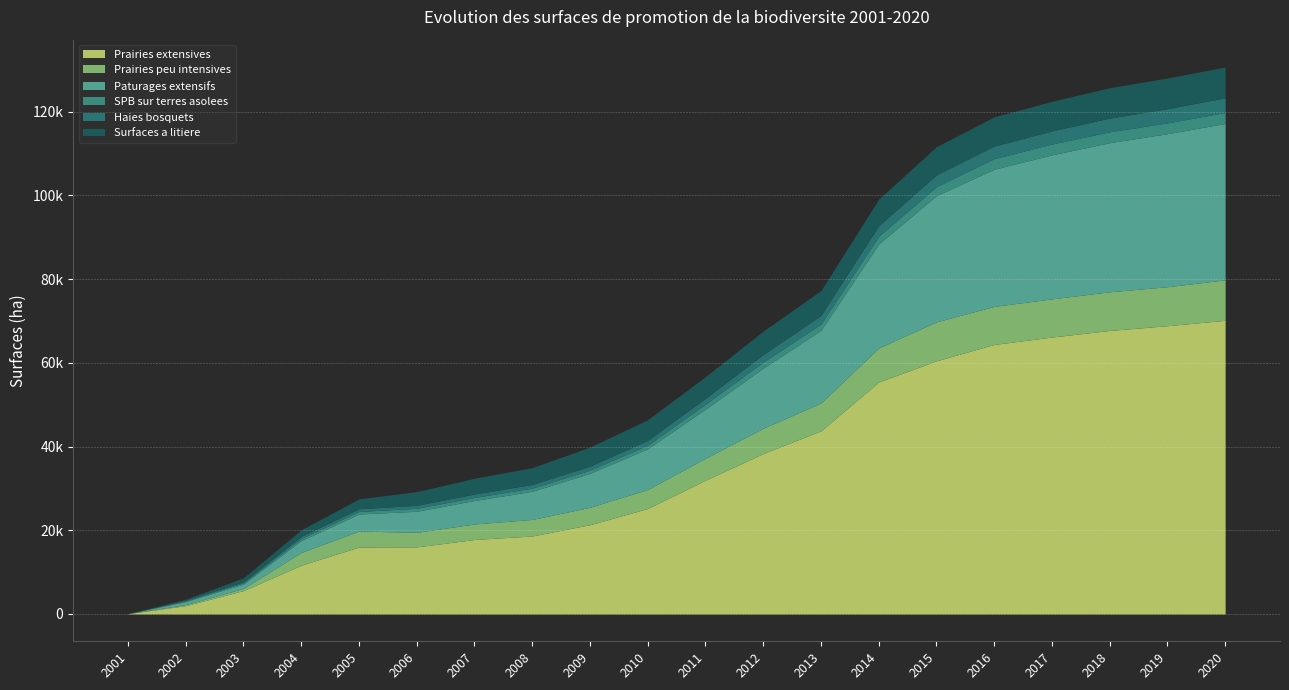

What is the value of the Paturages extensifs point at the 5th from the left?

4085.5